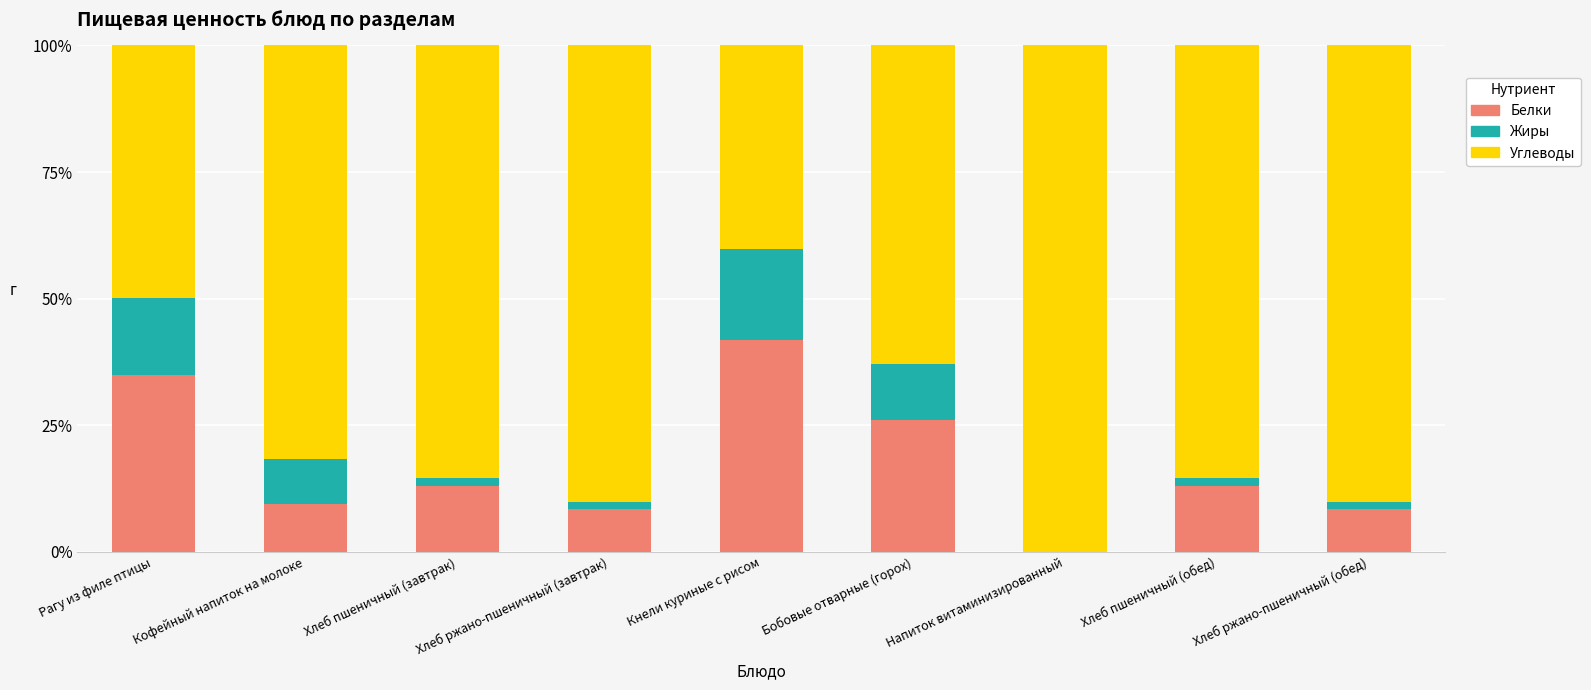

Are the bars grouped side by side (vs. stacked)?

No